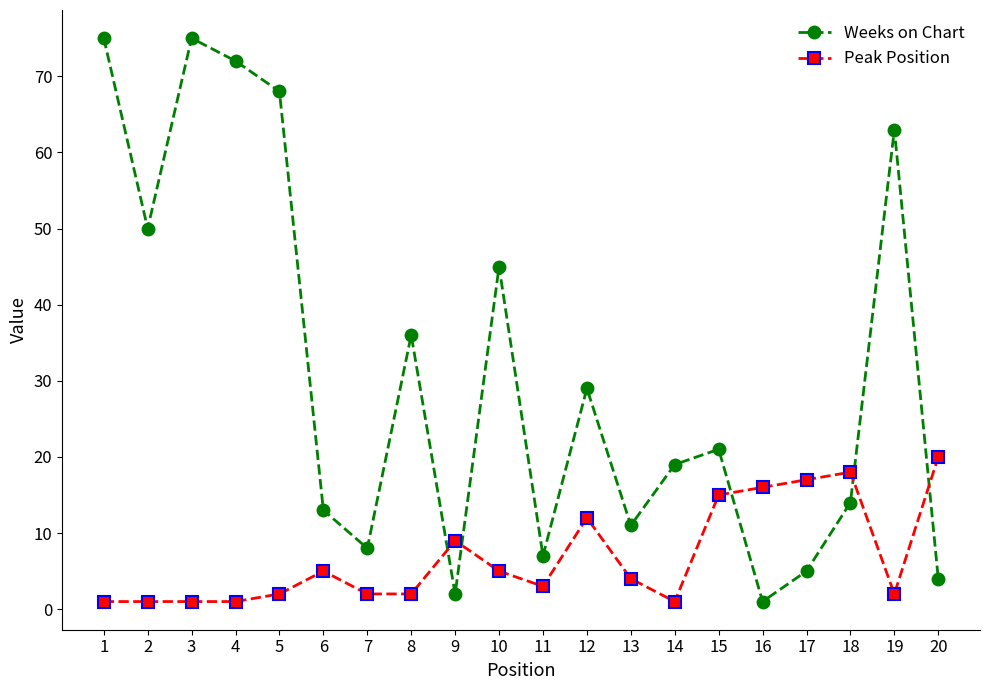

The value of Weeks on Chart at 4 is 72. True or false?

True